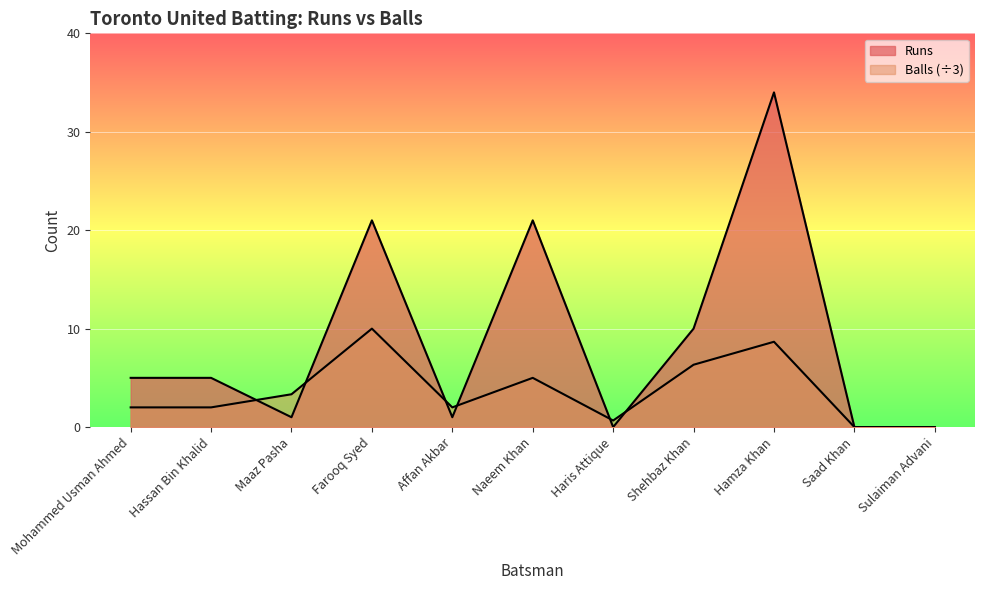

Rank the series by their maximum value, from lowest to highest.

Balls, Runs